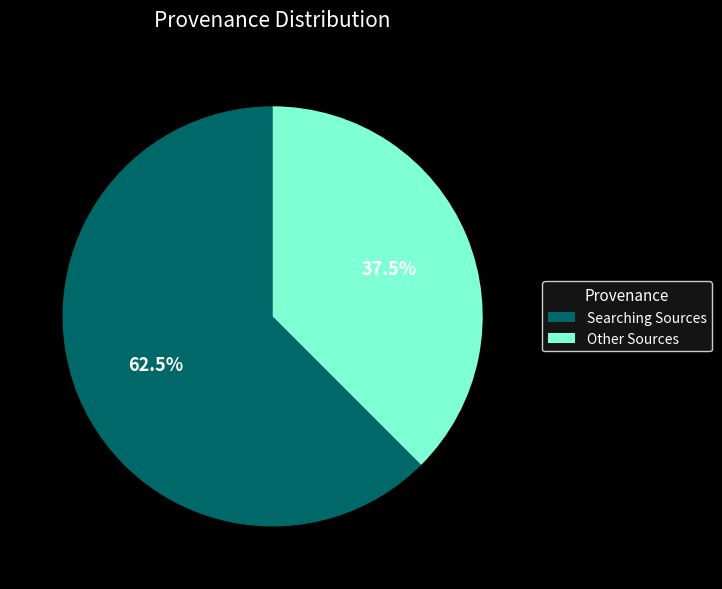

Which has a higher value, Other Sources or Searching Sources?

Searching Sources